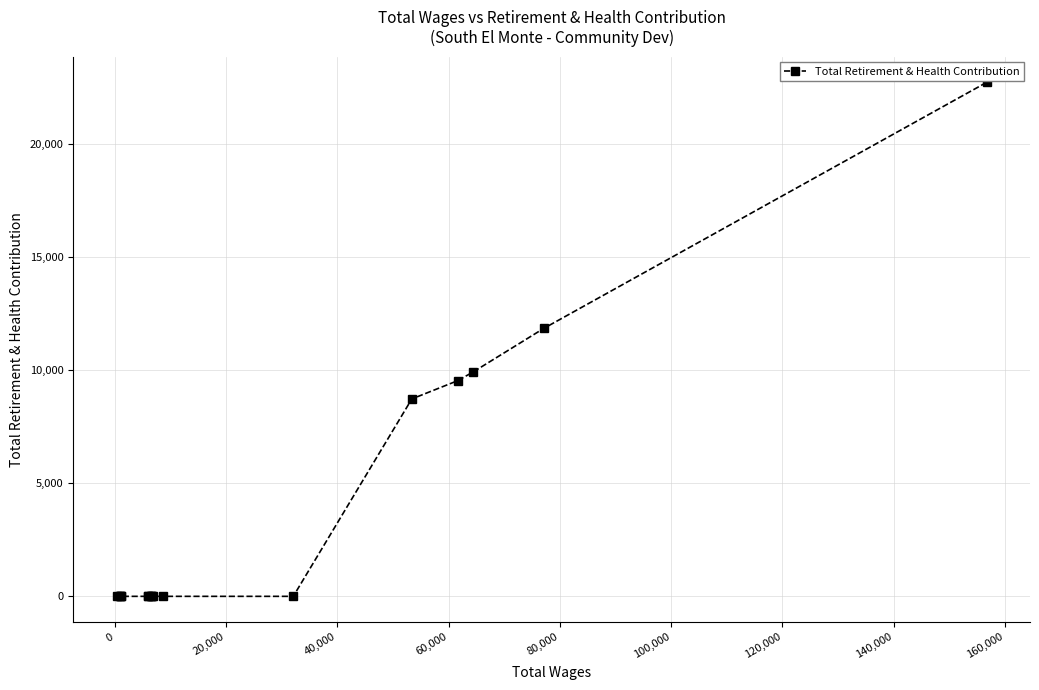

What is the difference between the second highest and second lowest values?

11844